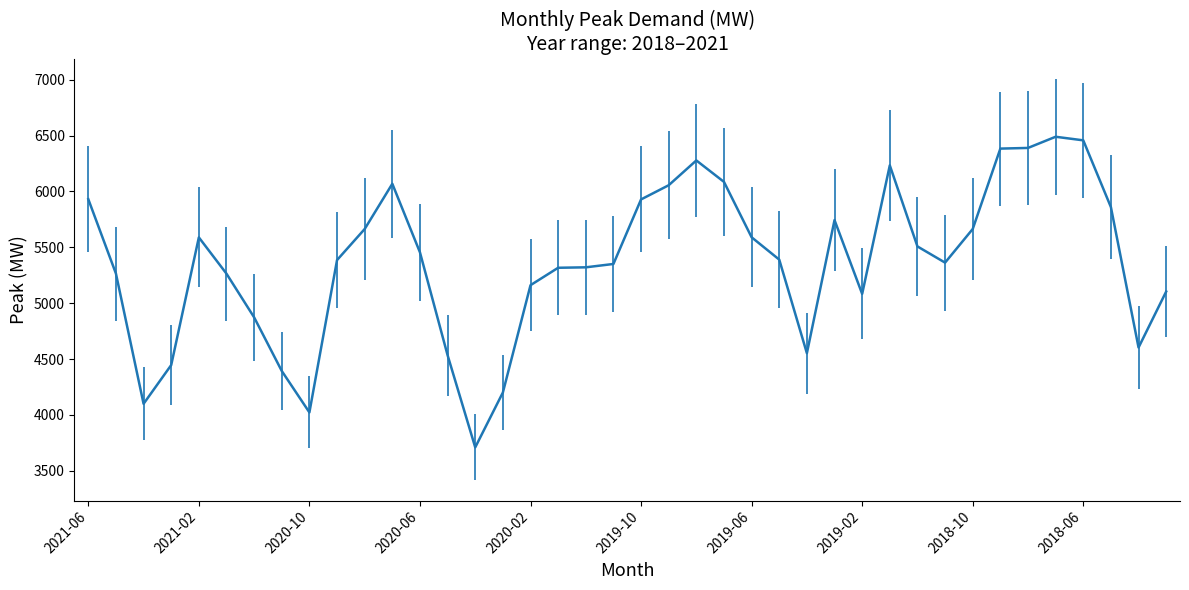

What is the maximum value shown in the chart?

6490